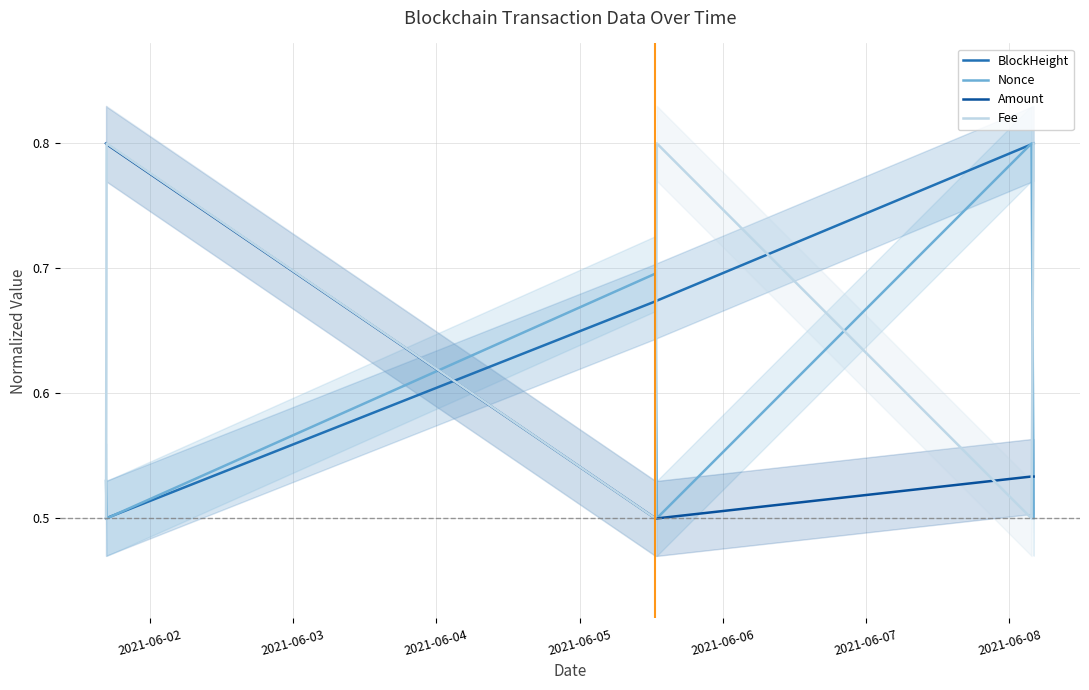

What is the lowest value of the Nonce series?

0.5